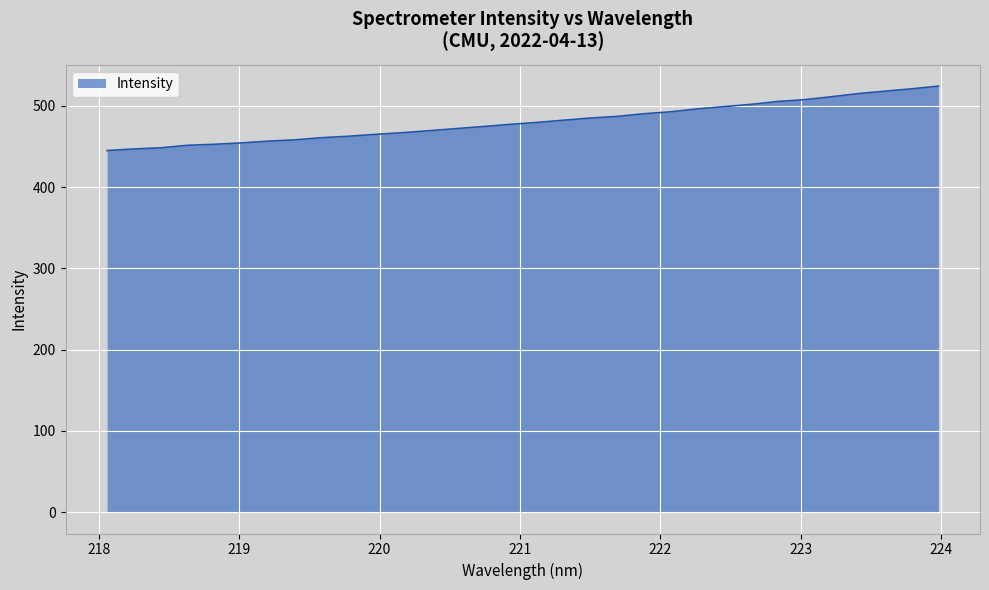

What is the difference between the maximum and minimum values?

79.3